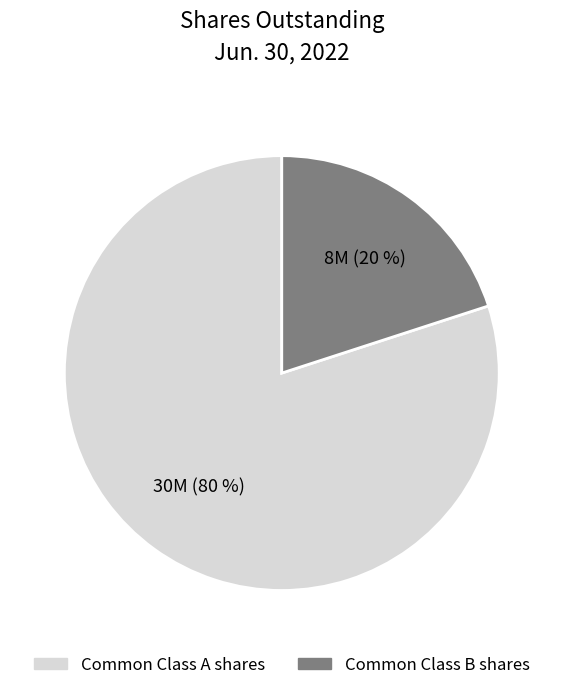

To the nearest percent, what is the difference between the largest and smallest slice percentages?

60%